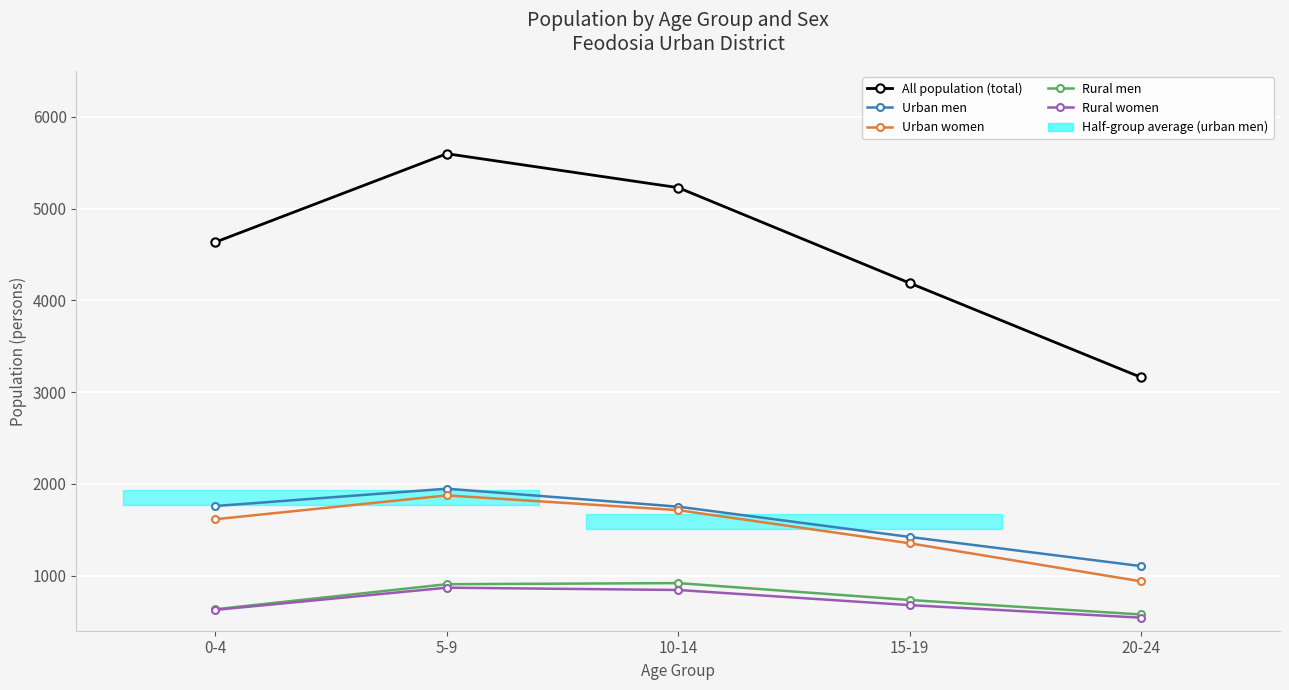

What is the lowest value of the Urban men series?

1104